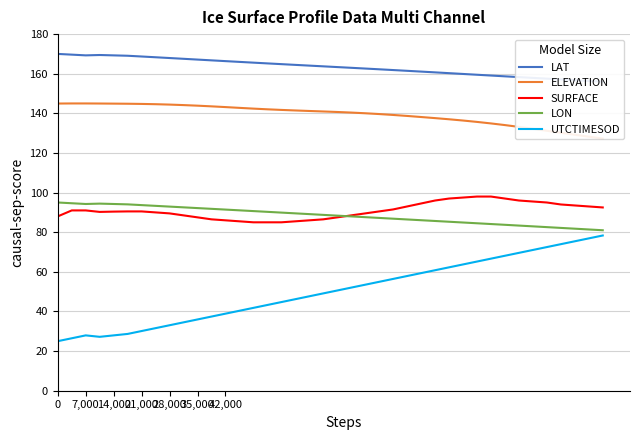

The value of UTCTIMESOD at 14,000 is 8.8. True or false?

False